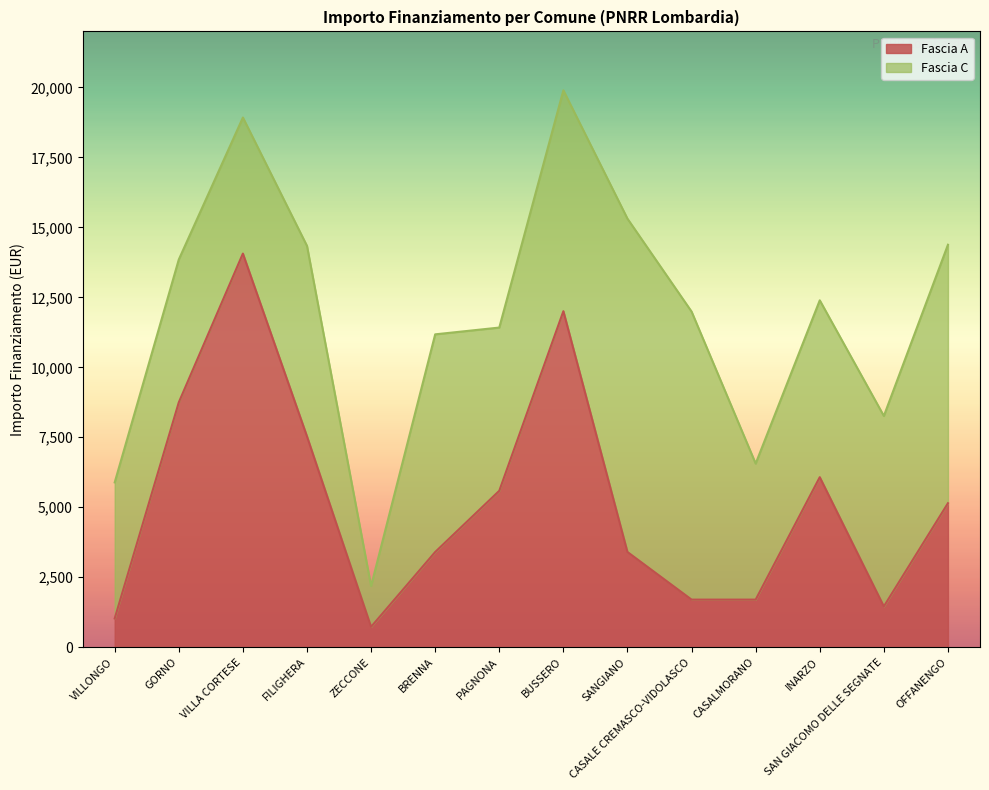

Between FILIGHERA and PAGNONA, which is larger?

FILIGHERA